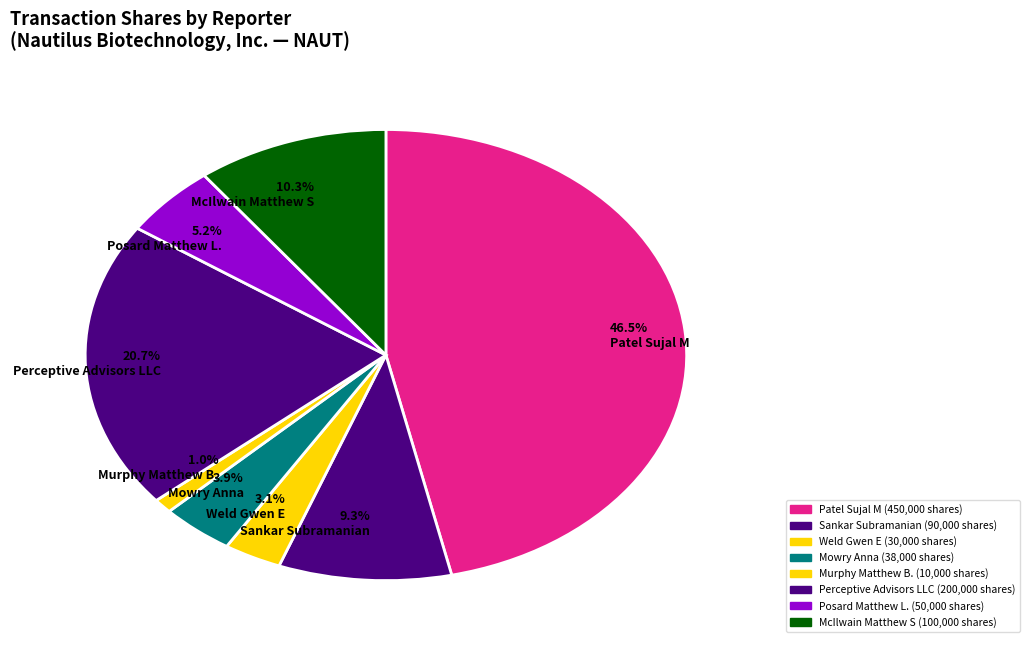

What is the largest slice in the pie chart?

46.5% Patel Sujal M